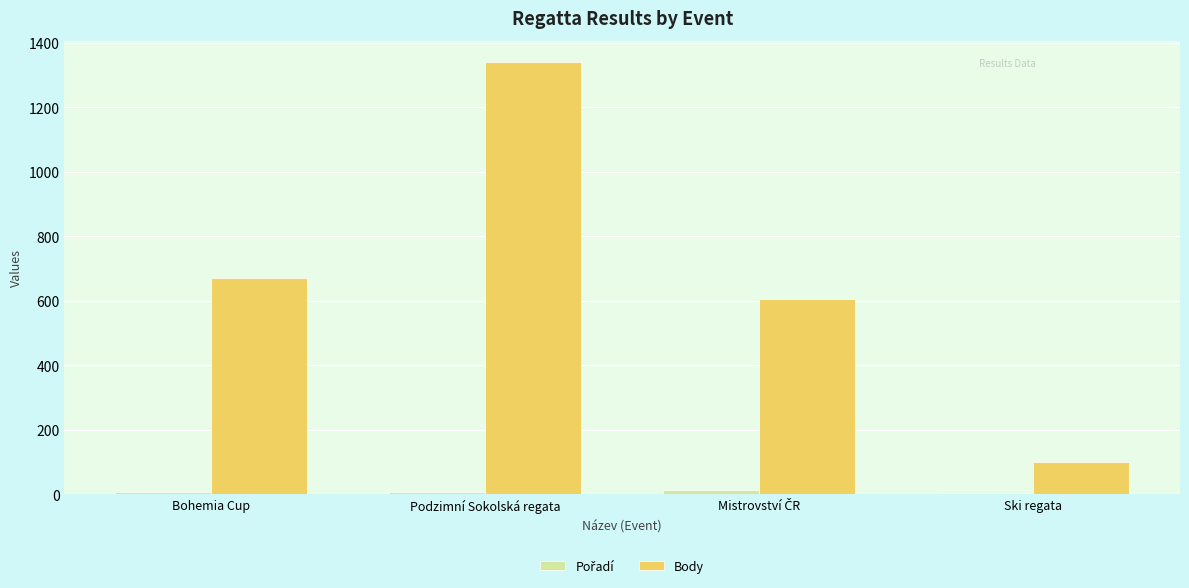

What is the sum of all Body values?

2719